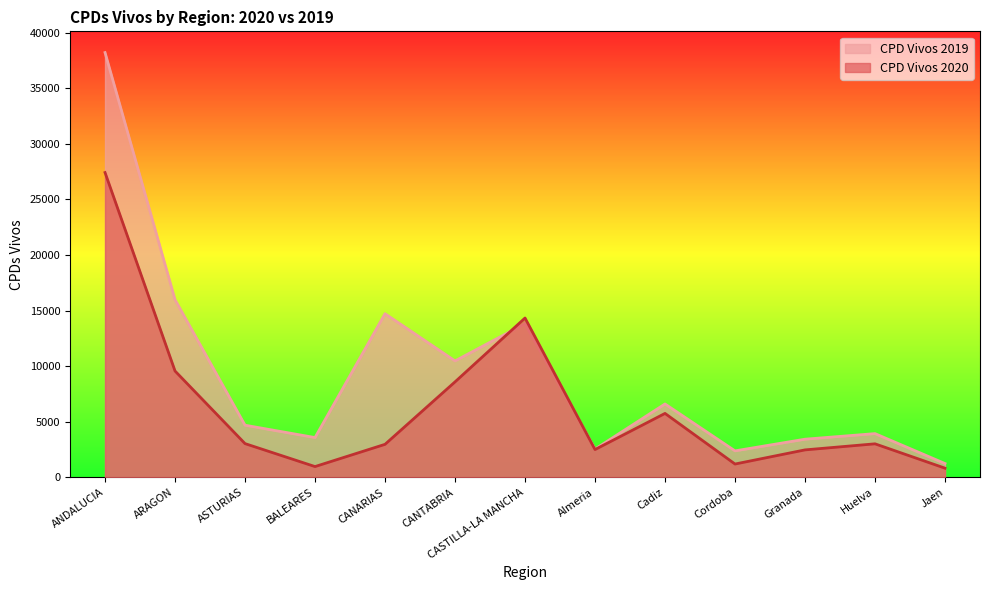

Where does the CPD Vivos 2020 series first go above 3010?

ANDALUCIA